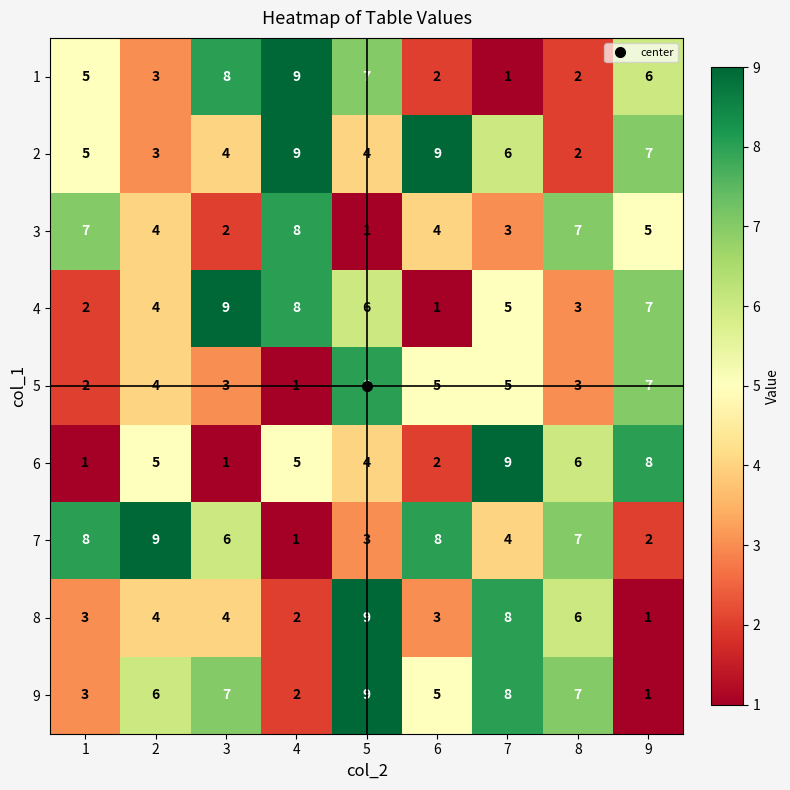

What is the highest value of the 8 series?

9